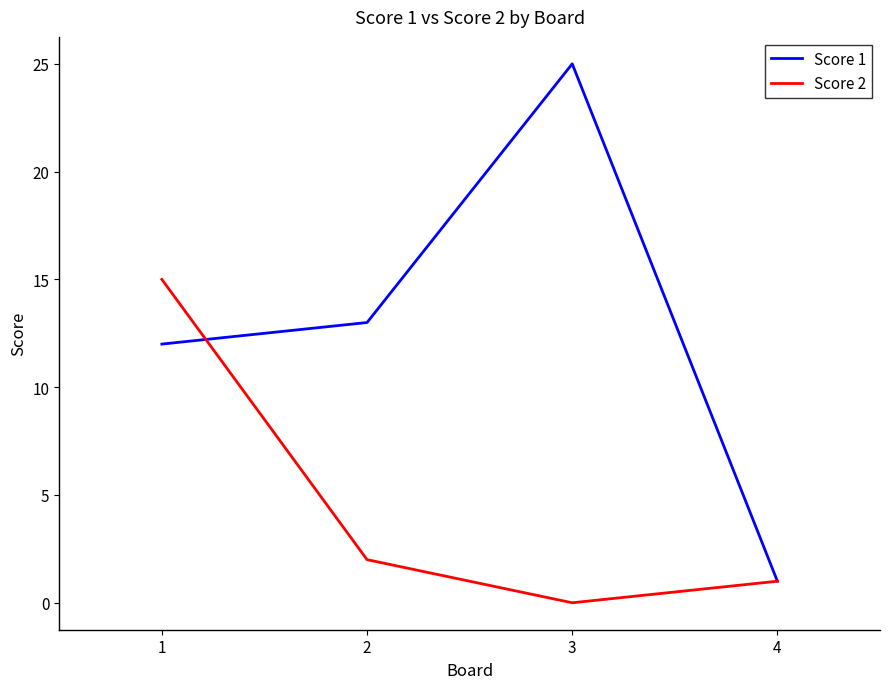

Which label corresponds to the largest value in the chart?

3